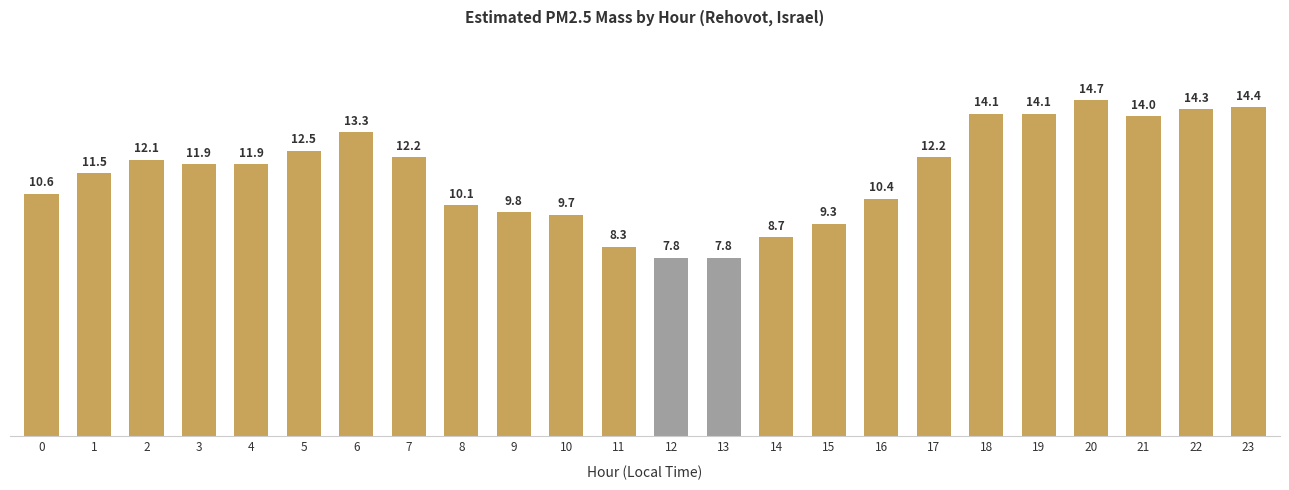

Reading left to right, list all the values displayed in this chart.

0=10.6	1=11.5	2=12.1	3=11.9	4=11.9	5=12.5	6=13.3	7=12.2	8=10.1	9=9.8	10=9.7	11=8.3	12=7.8	13=7.8	14=8.7	15=9.3	16=10.4	17=12.2	18=14.1	19=14.1	20=14.7	21=14.0	22=14.3	23=14.4